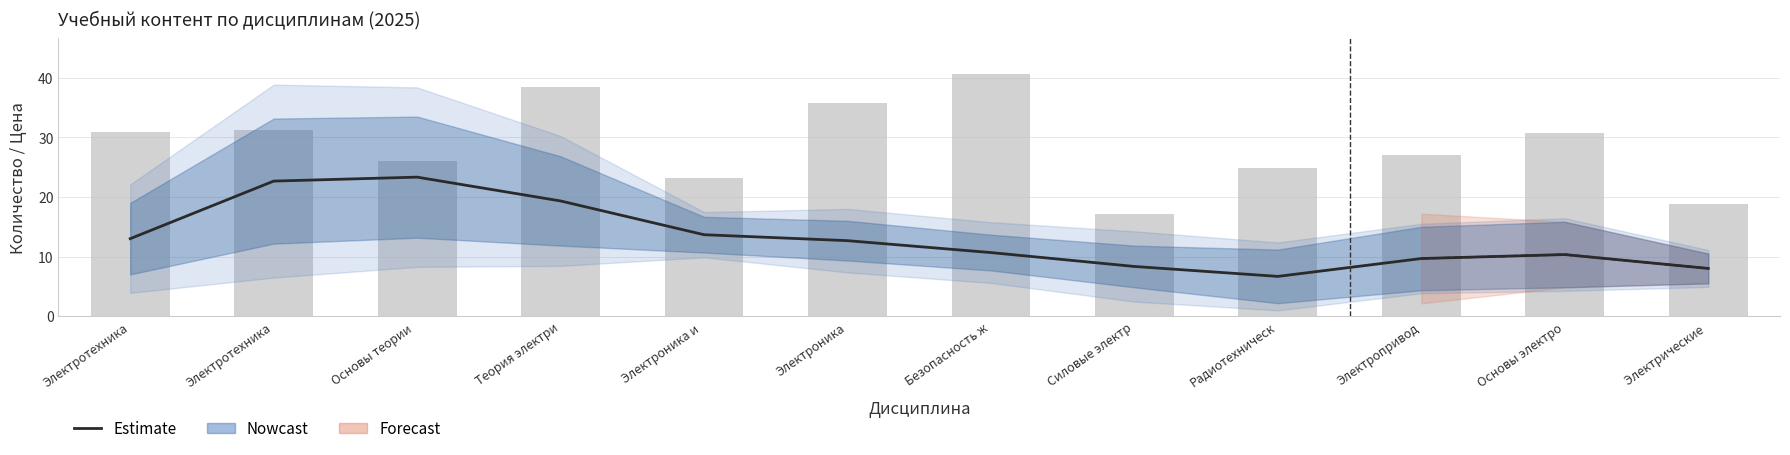

Reading right to left, extract all data points from this chart.

Estimate: 8.0	10.3	9.7	6.7	8.3	10.7	12.7	13.7	19.3	23.3	22.7	13.0
Цена (норм.): 18.9	30.7	27.1	24.8	17.2	40.6	35.8	23.2	38.4	26.0	31.3	31.0